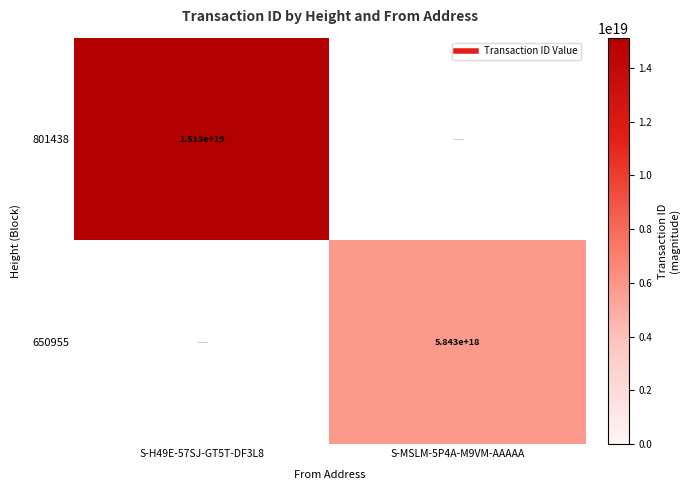

The 801438 series shows 15129297930131064832.0 at S-H49E-57SJ-GT5T-DF3L8. True or false?

True